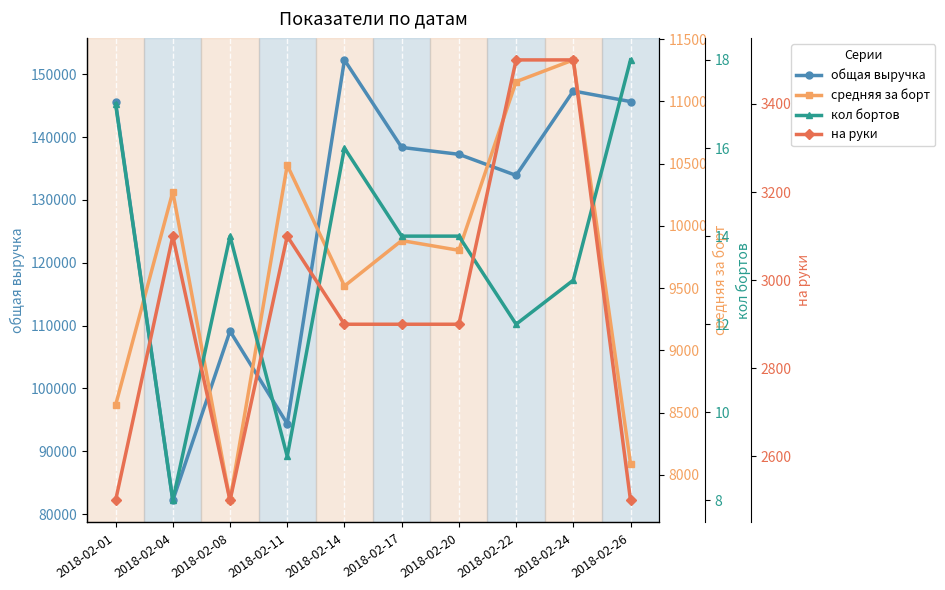

True or false: на руки and общая выручка cross at least once.

False